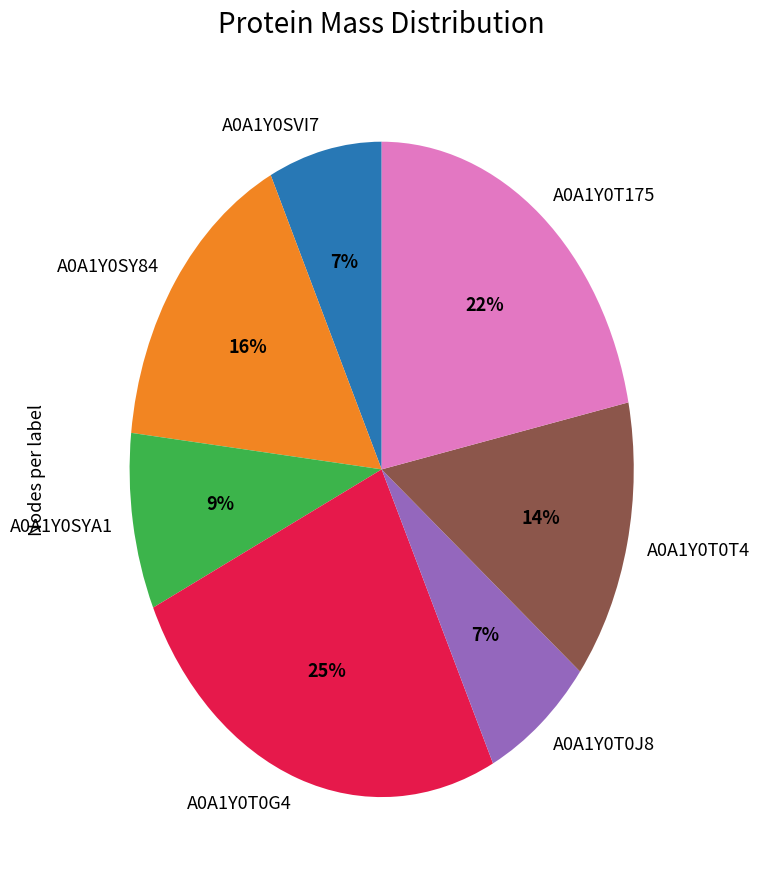

Count the number of slices in the pie.

7